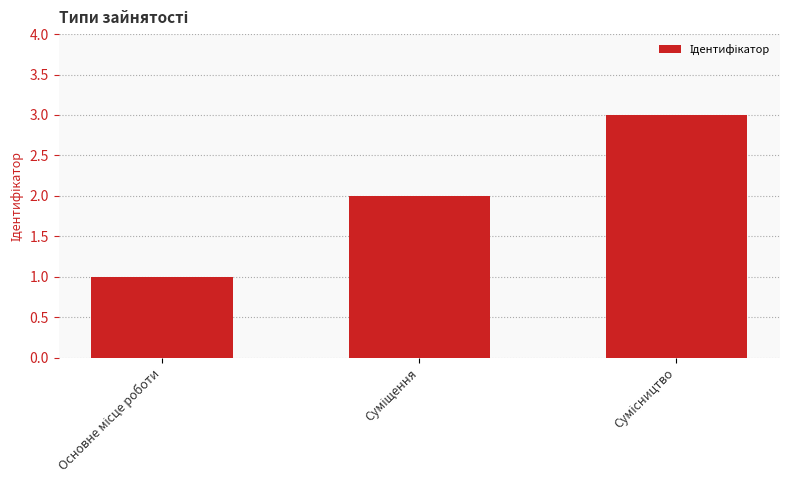

What is the sum of all values?

6